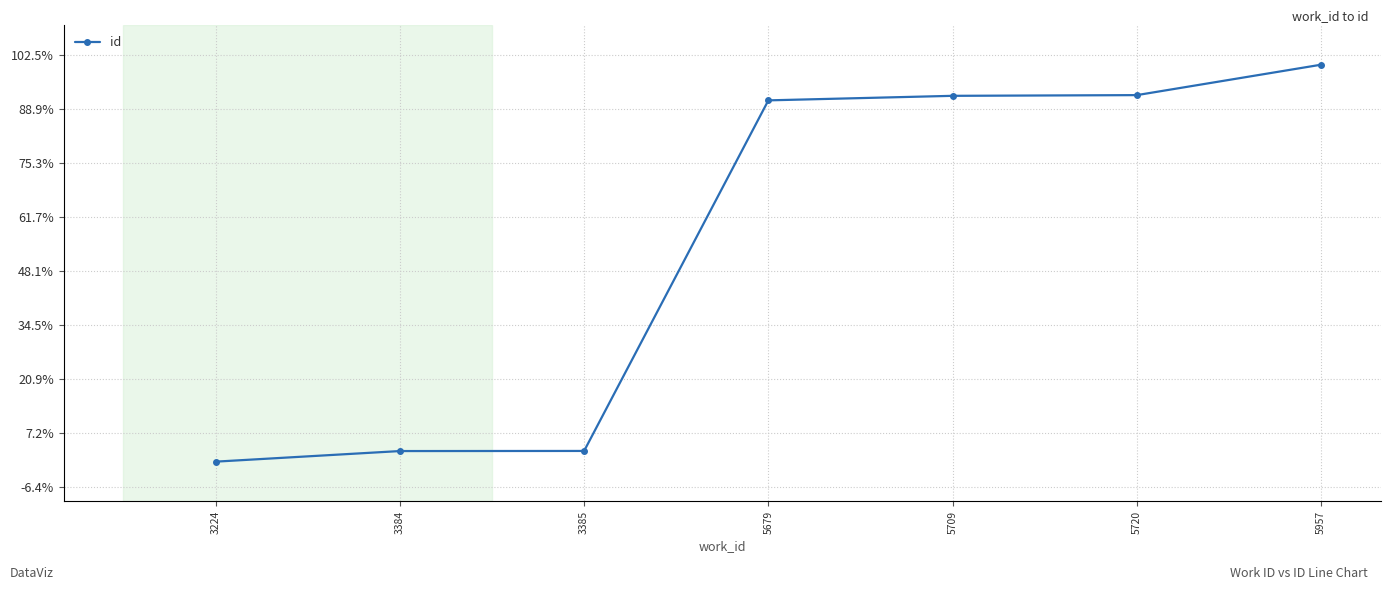

Which category has the highest value across all series?

5957